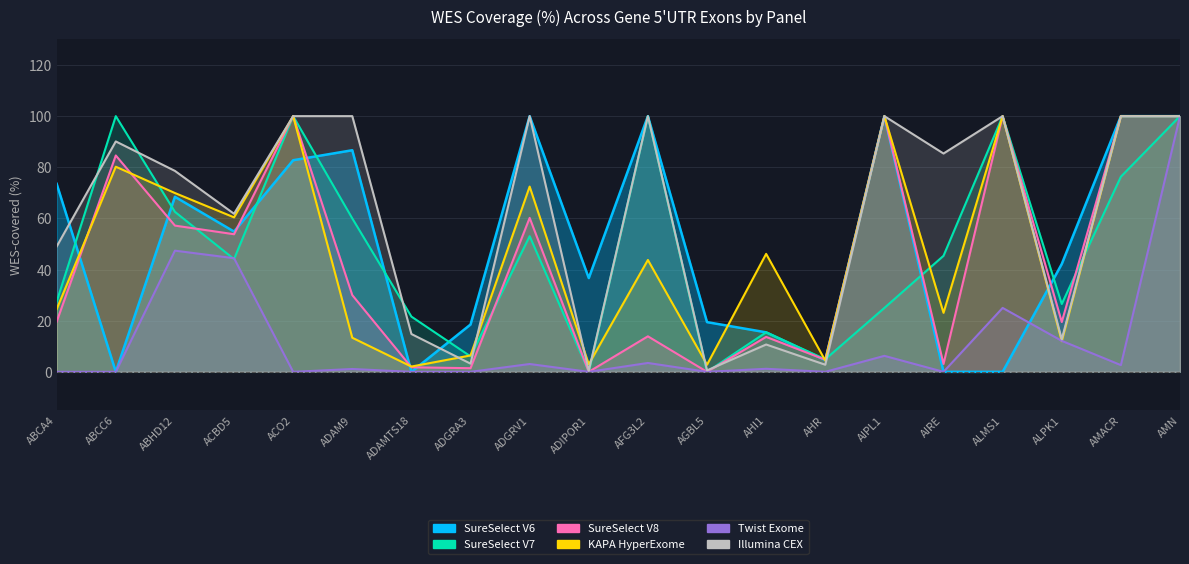

Count the number of data series in this chart.

5